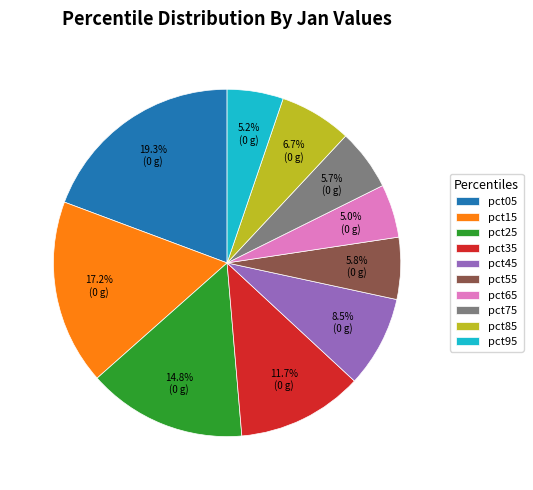

To the nearest percent, what portion does pct15 represent?

17%